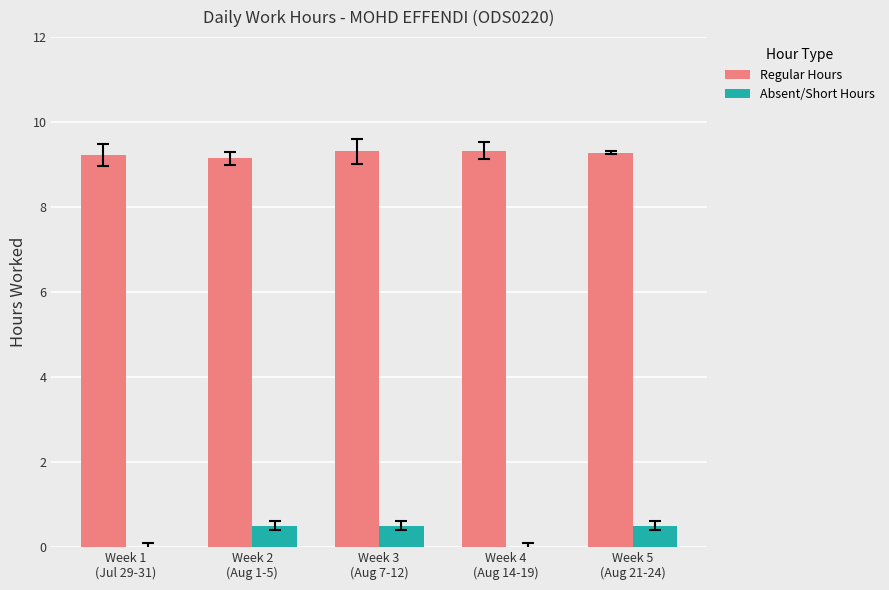

What is the greatest value displayed?

9.3